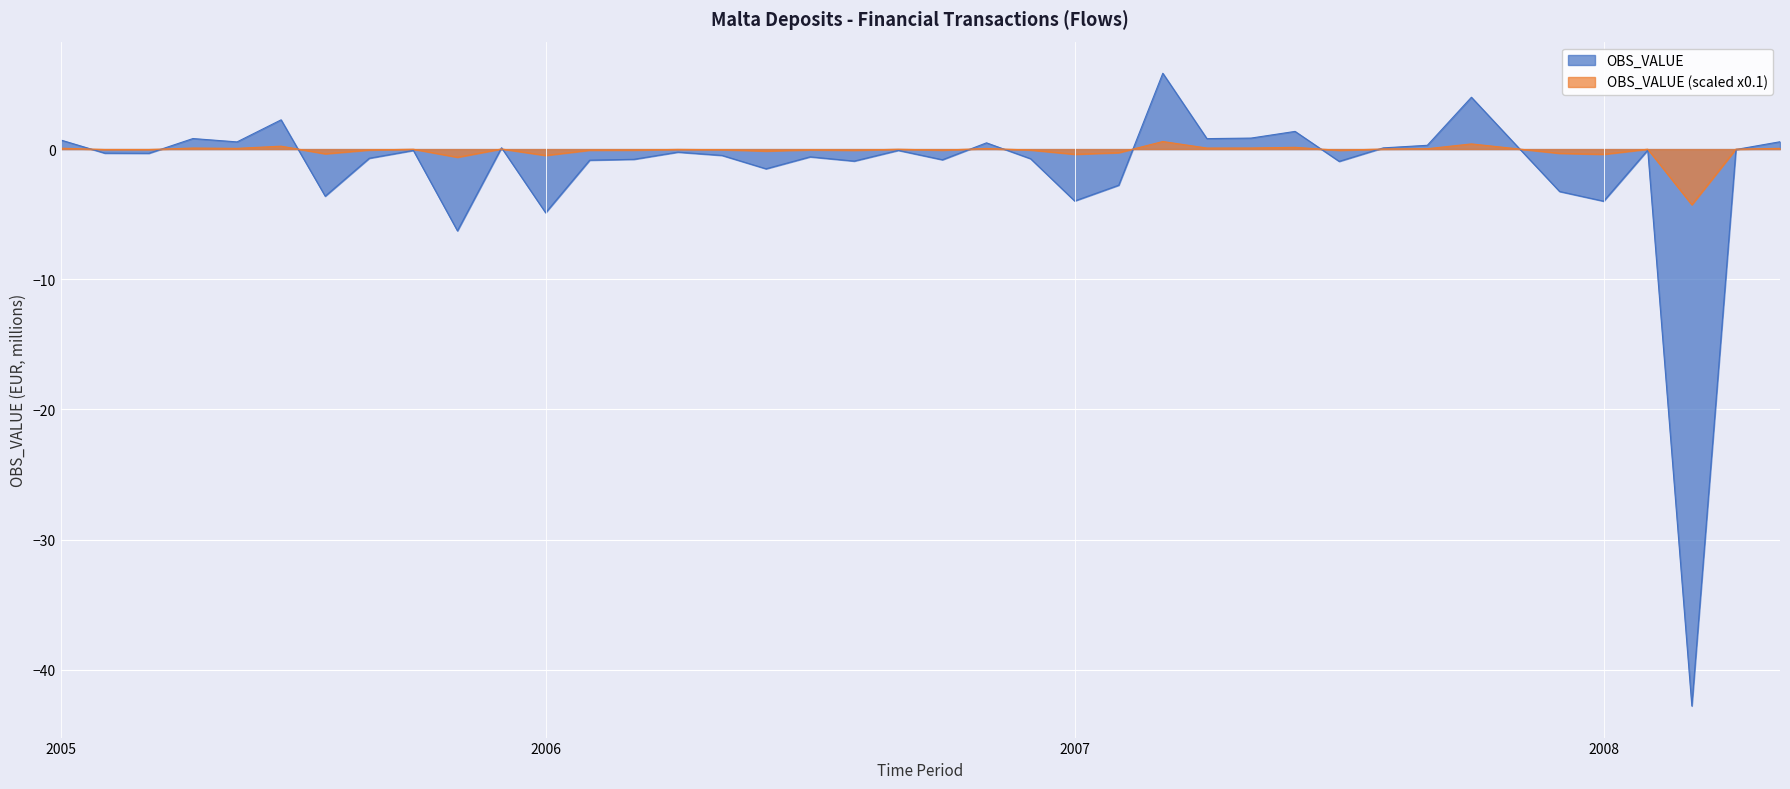

What is the minimum value for OBS_VALUE (scaled x0.1)?

-4.3